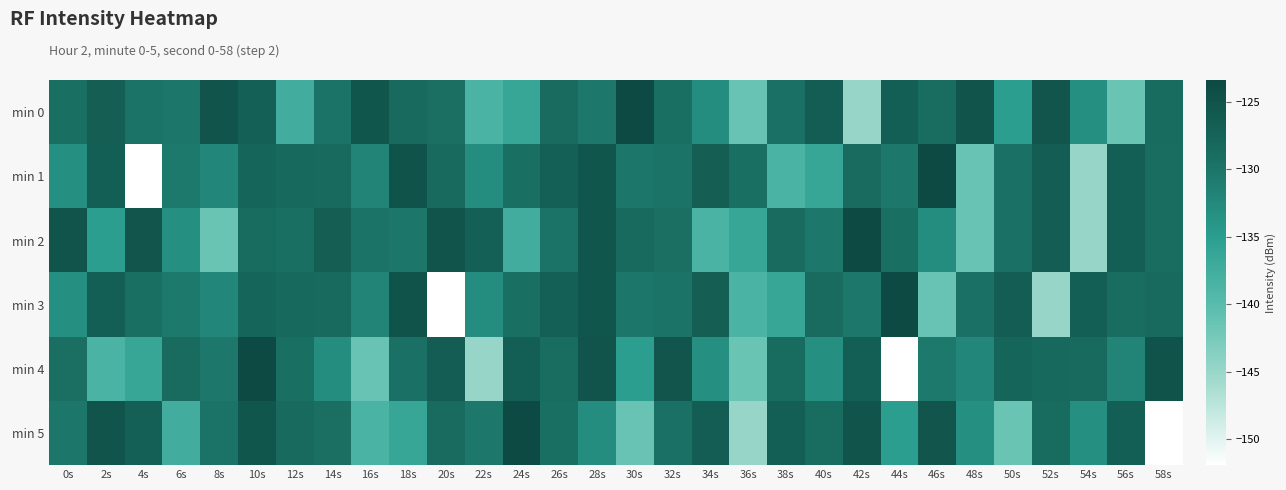

What is the total value across all series at 46s?

-782.6